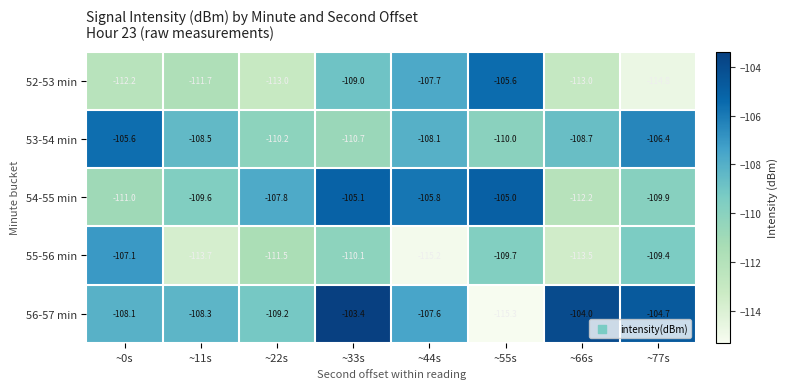

What is the difference between the maximum and minimum values in the 55-56 min series?

8.1